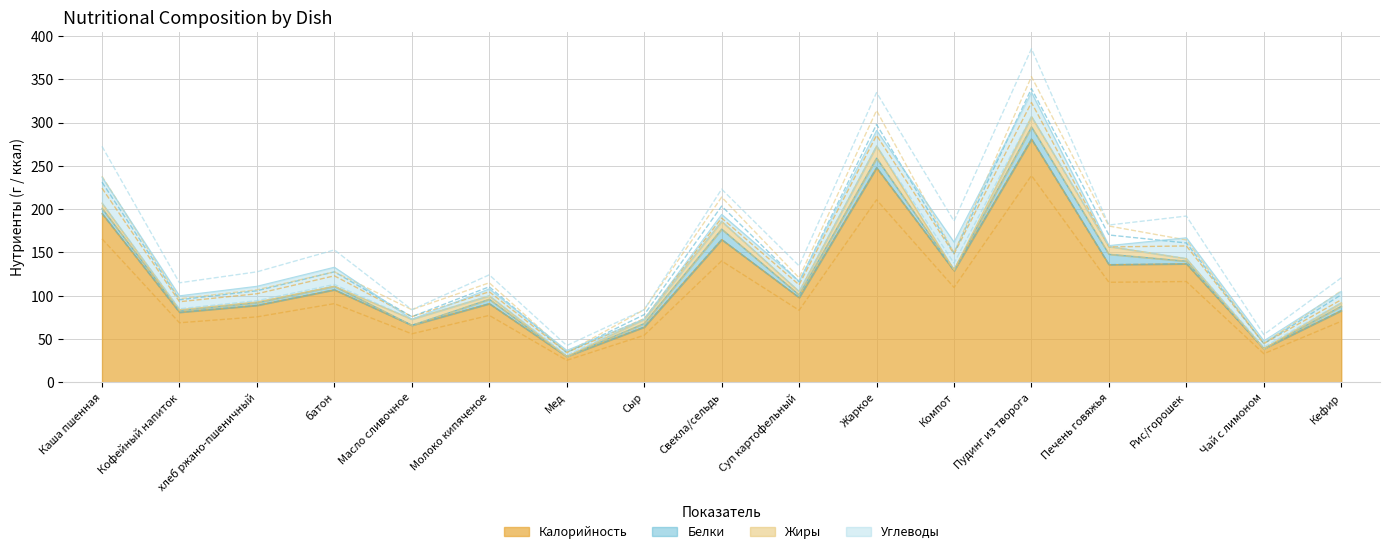

Where is Калорийность nearest to the value 155?

Свекла/сельдь